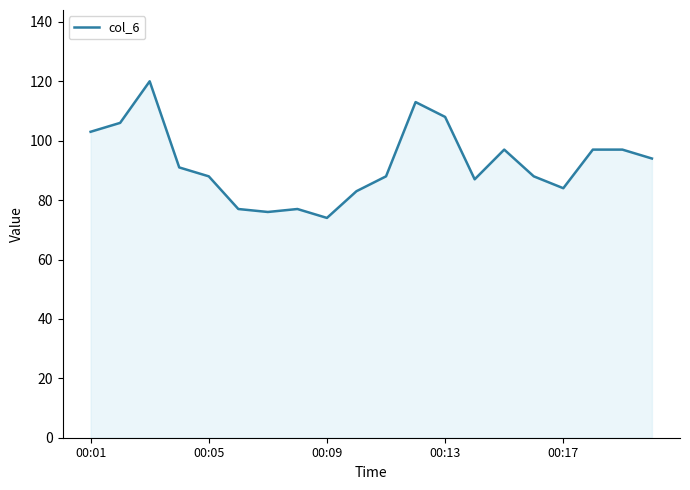

What is the smallest value displayed?

74